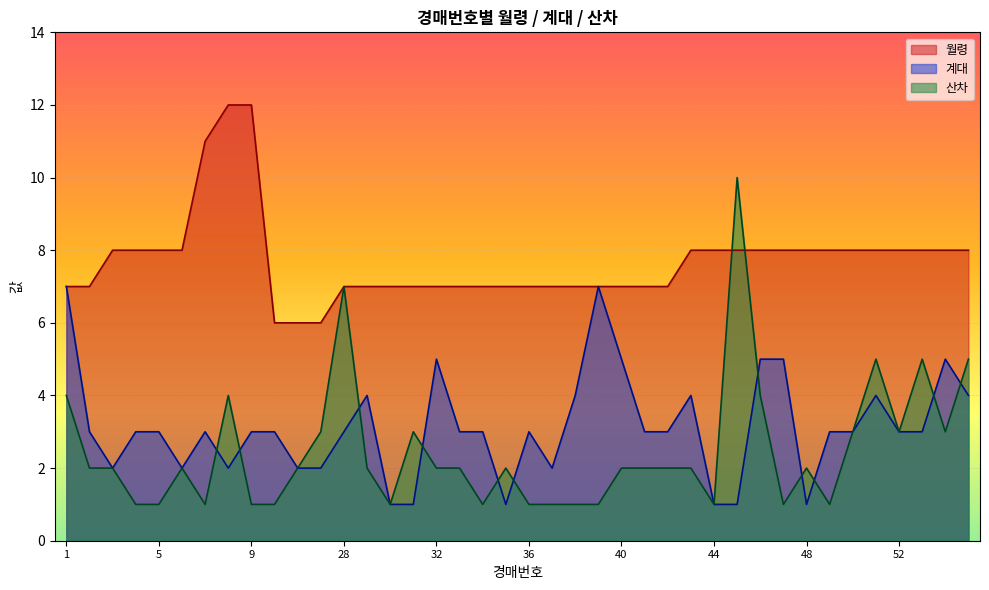

The value of 산차 at 29 is 2. True or false?

True